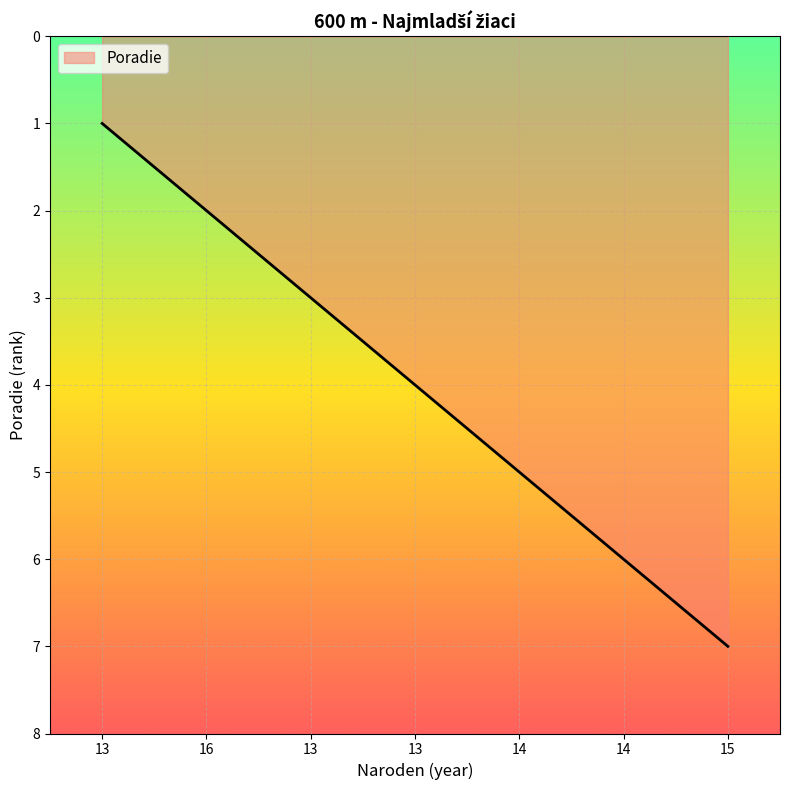

At which category does the chart reach its minimum across all series?

13